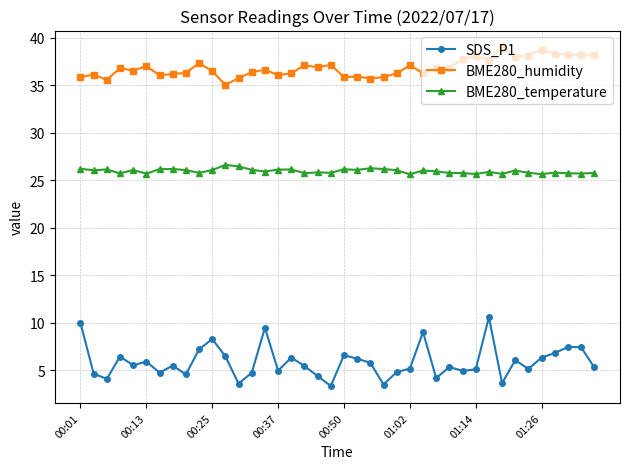

What is the value of the BME280_humidity point at the 10th from the left?

37.4